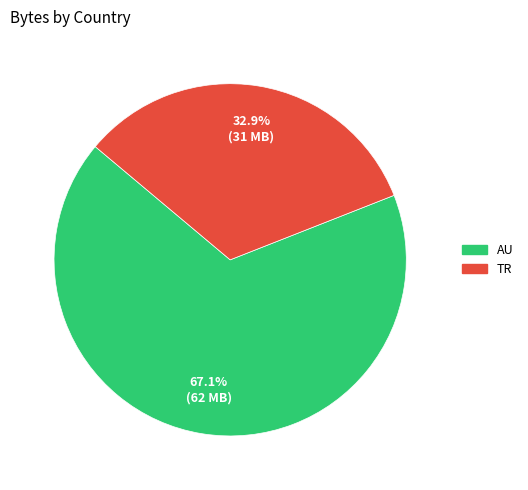

Is AU the majority of the pie?

Yes